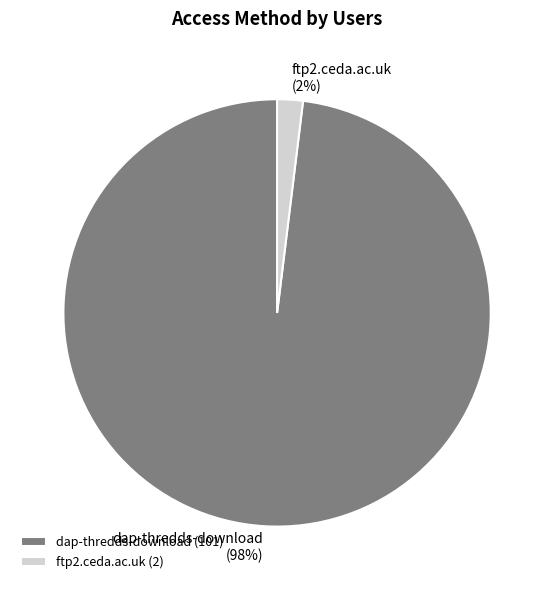

Which category has the biggest portion of the pie?

dap-thredds-download